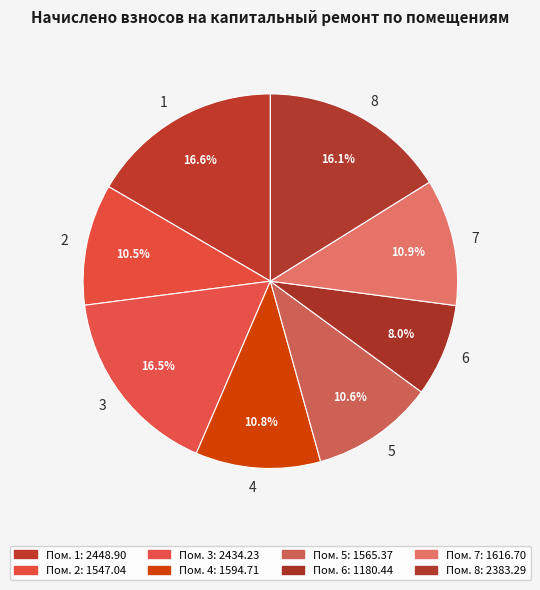

Is there a majority slice in this chart?

No